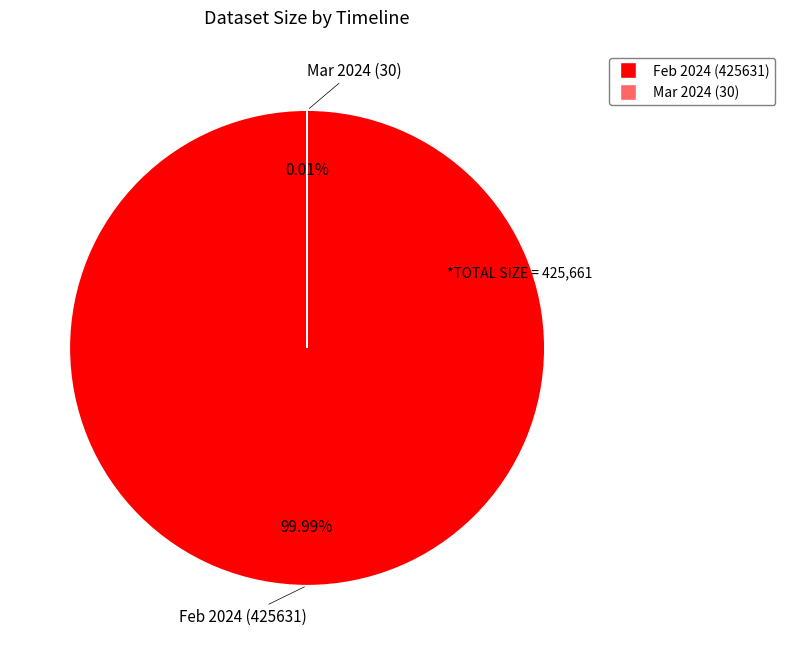

Does any single category account for the majority?

Yes